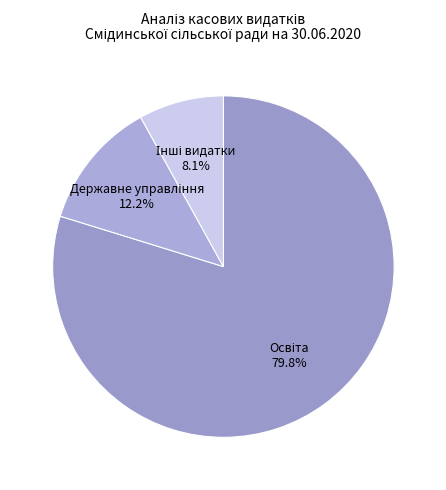

Is there any slice that represents more than half of the pie?

Yes